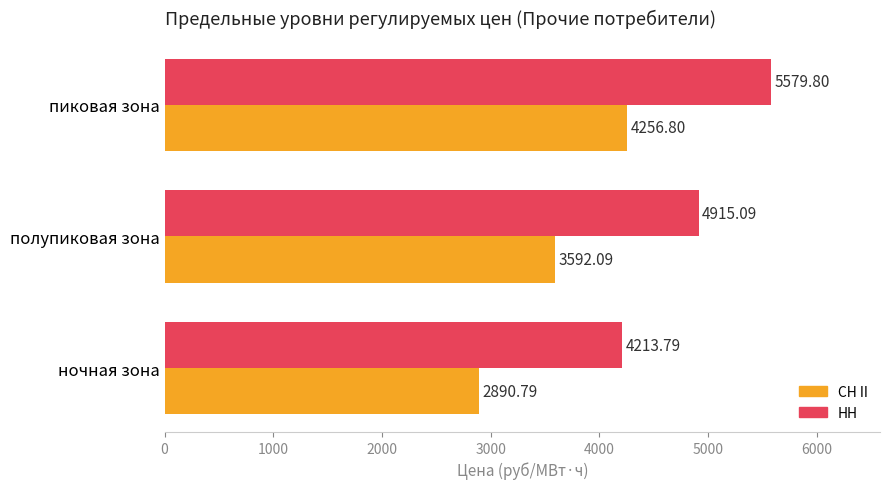

At which label is НН closest to 4896?

полупиковая зона